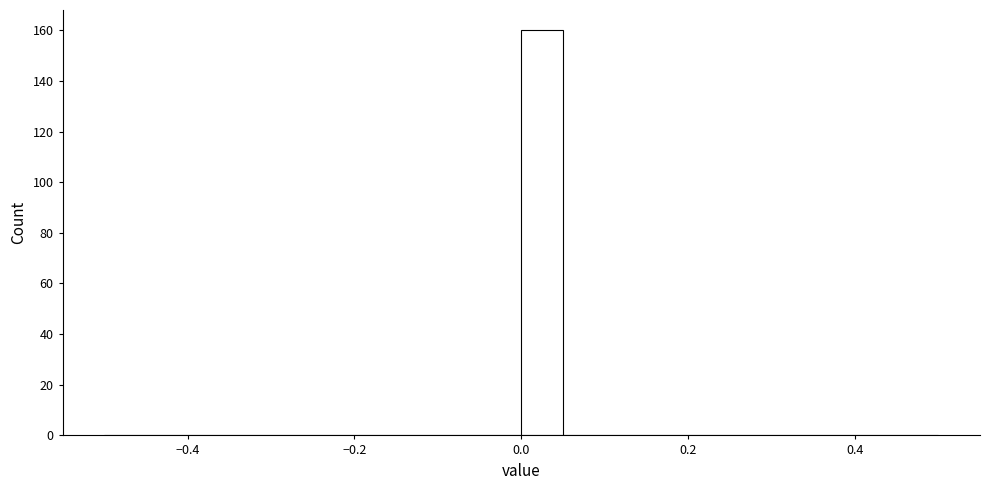

Around what value on the x-axis is the tallest bar? Give the approximate position of its centre, as read against the axis.

0.02